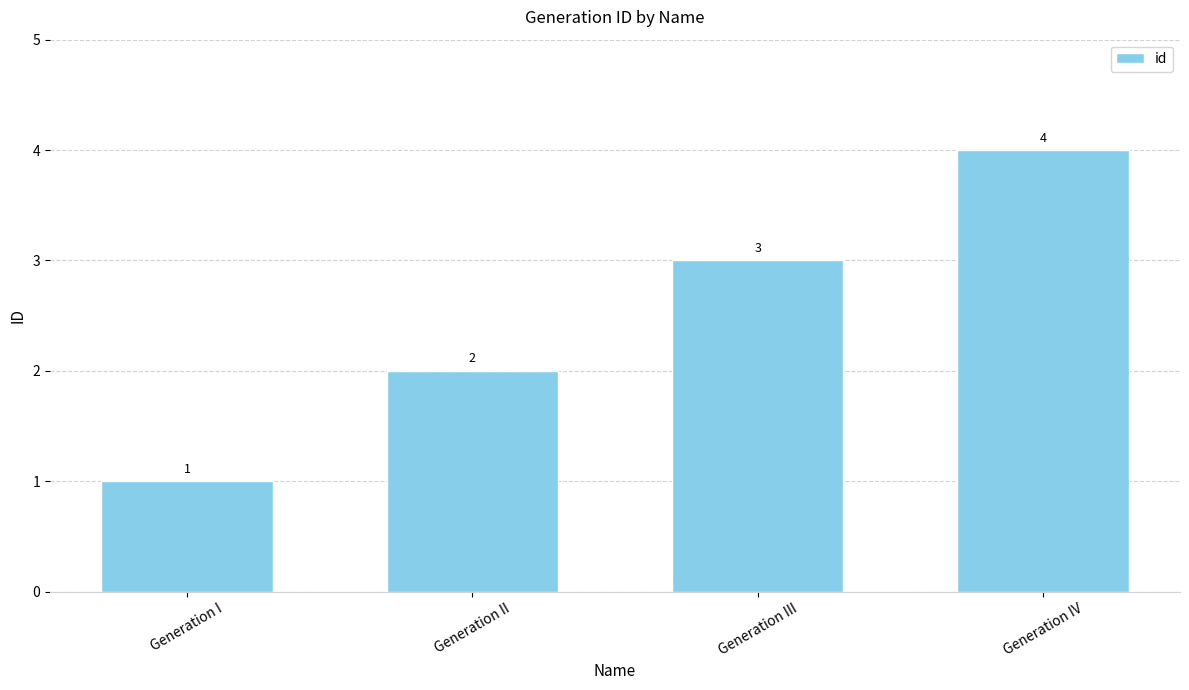

What is the minimum value shown in the chart?

1